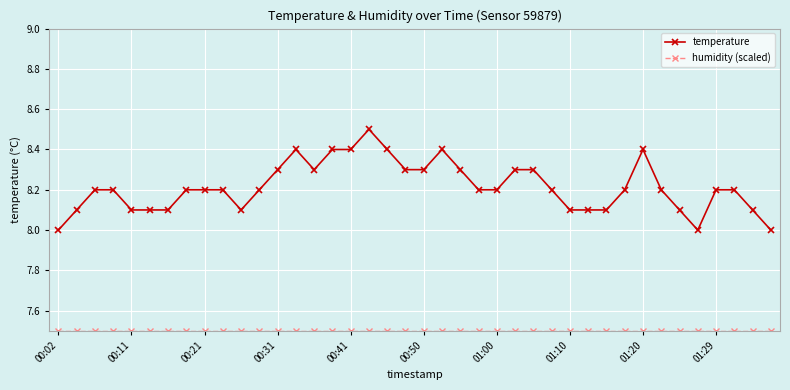

What is the highest value of the temperature series?

8.5